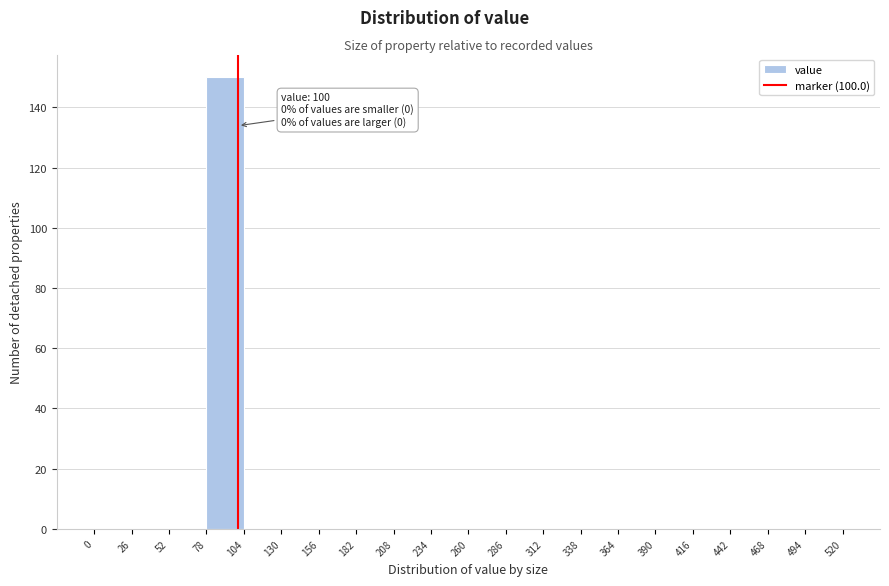

Which range on the x-axis has the tallest bar?

78 to 104